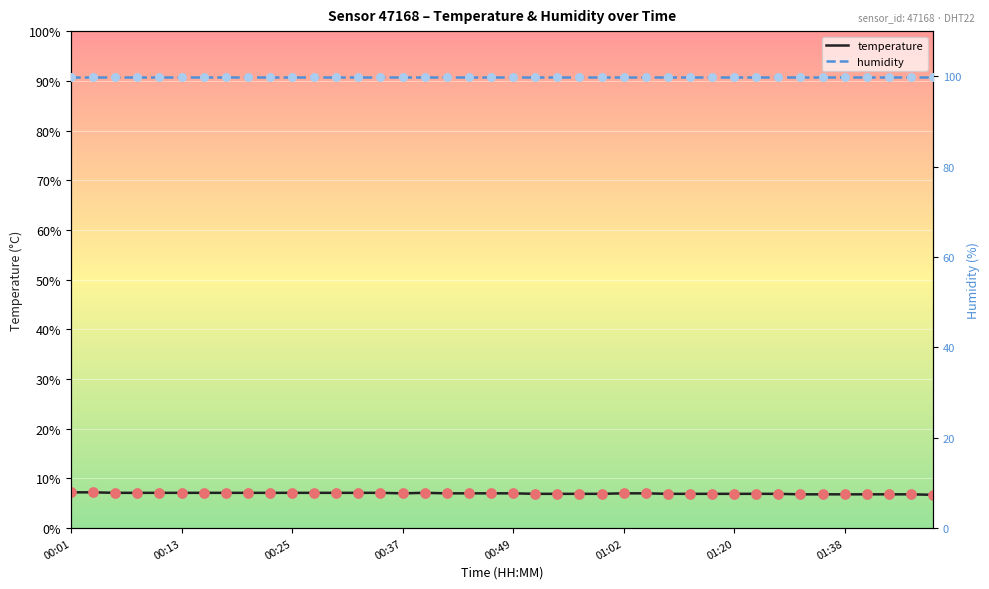

At how many categories does at least one series exceed 63?

40